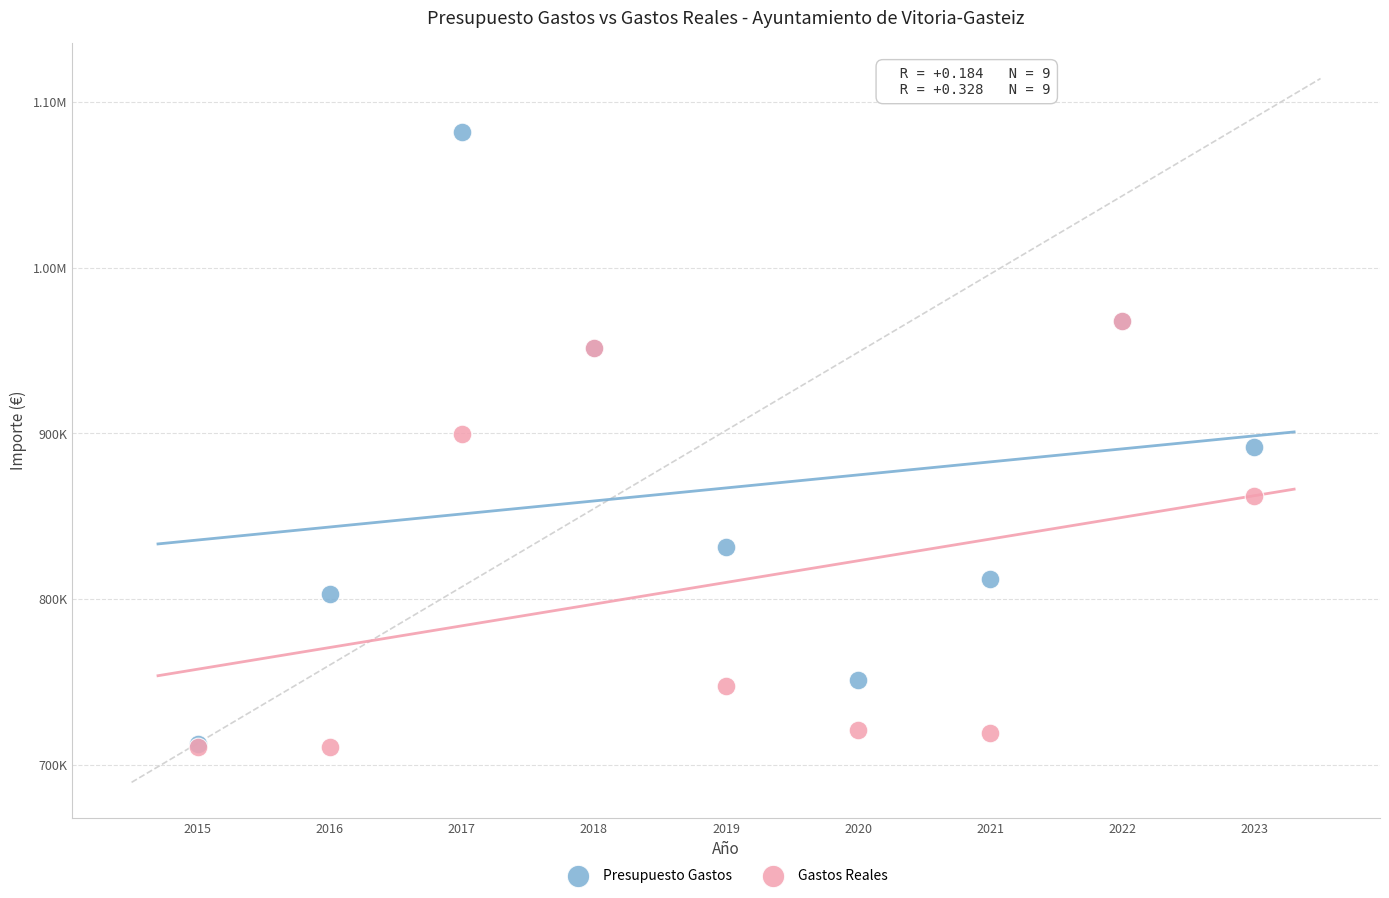

What are all the series names shown in the legend?

Presupuesto Gastos, Gastos Reales